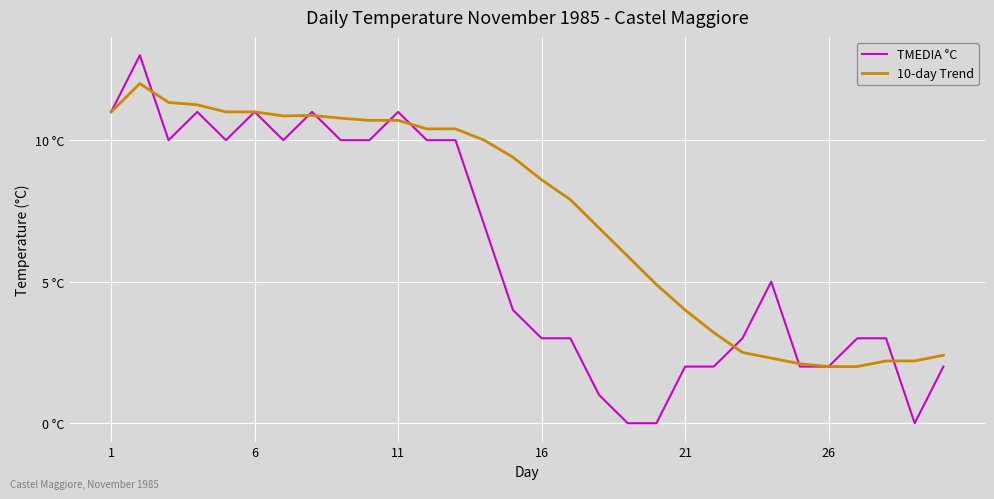

Does the chart display data point markers on the line(s)?

No